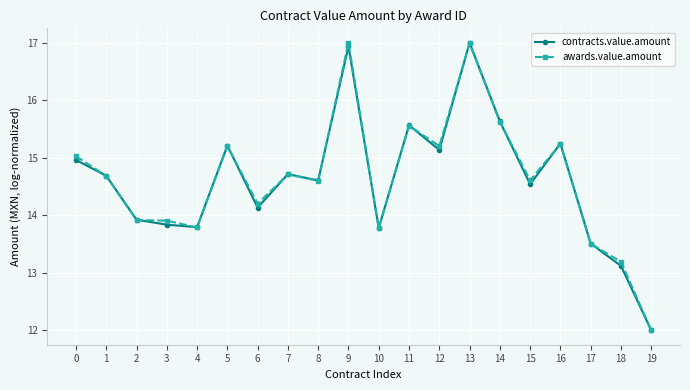

True or false: contracts.value.amount has a value of 15.0 at 0.

True